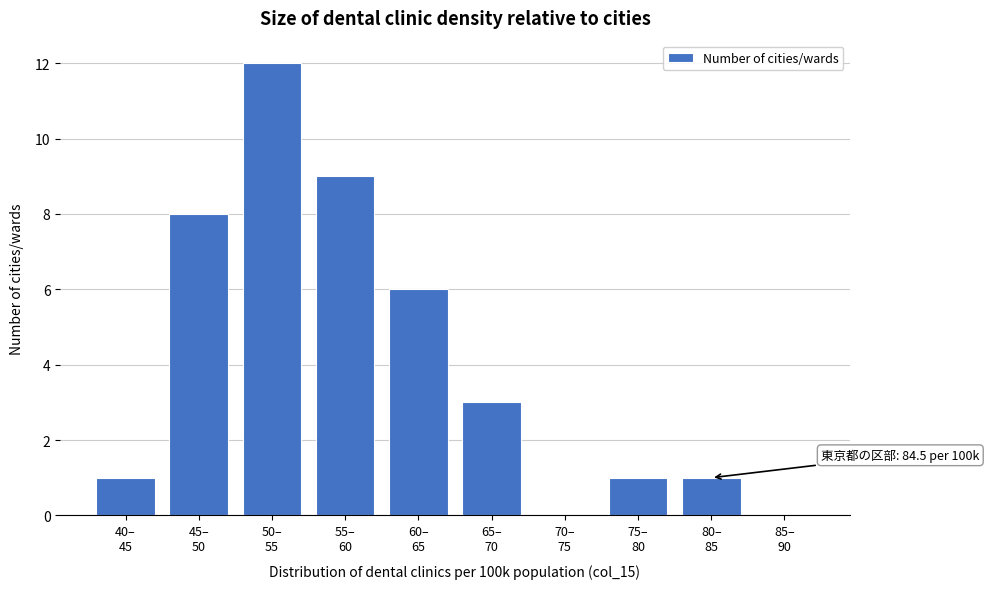

What is the maximum value shown in the chart?

12